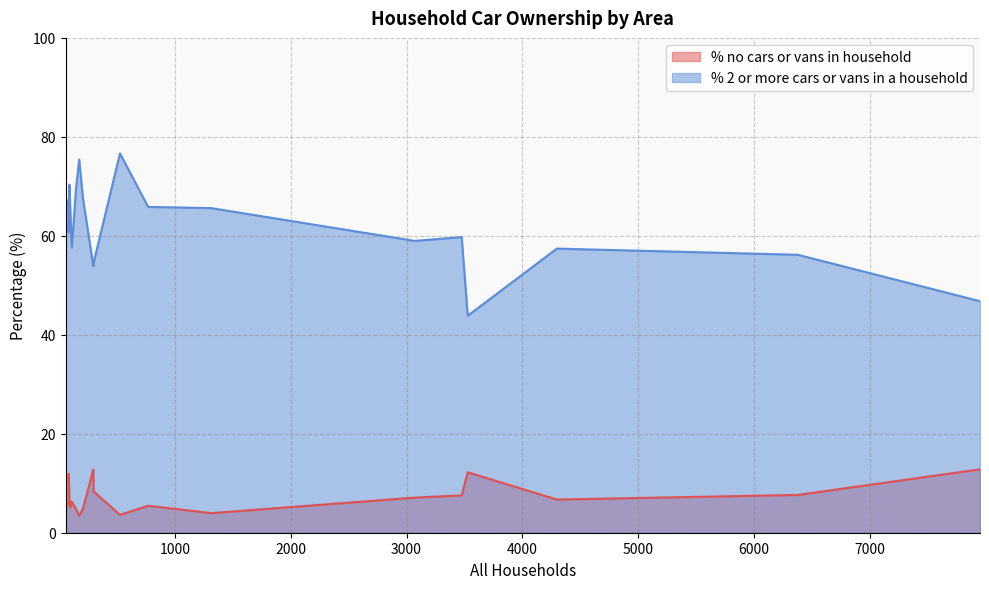

List the series in order of their peak value, highest first.

% 2 or more cars or vans in a household, % no cars or vans in household